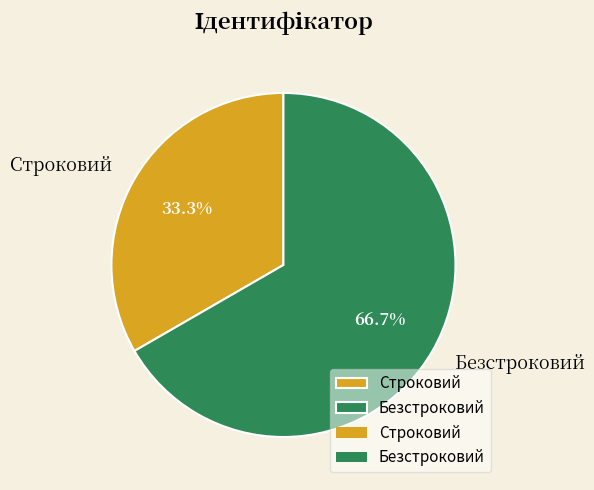

What is the largest slice in the pie chart?

Безстроковий